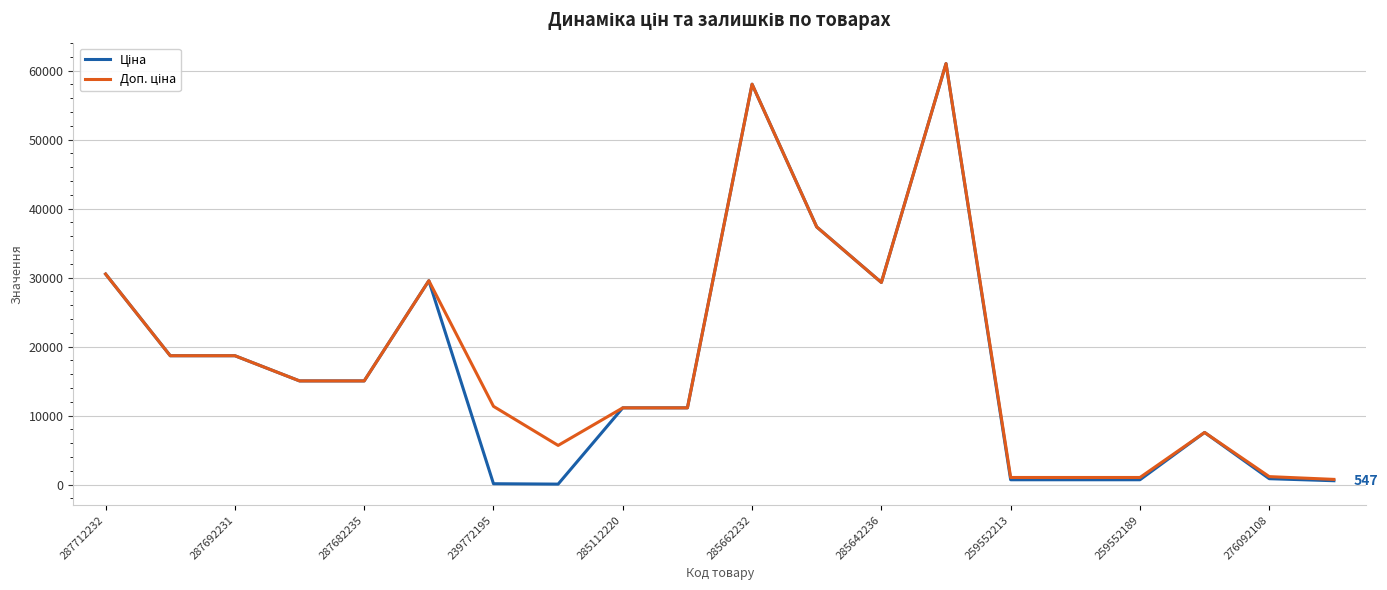

What is the greatest value displayed?

61024.7